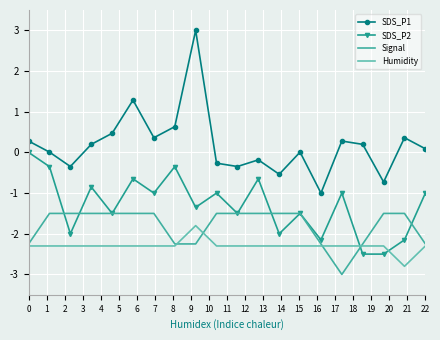

What is the average value of the SDS_P1 series?

0.2